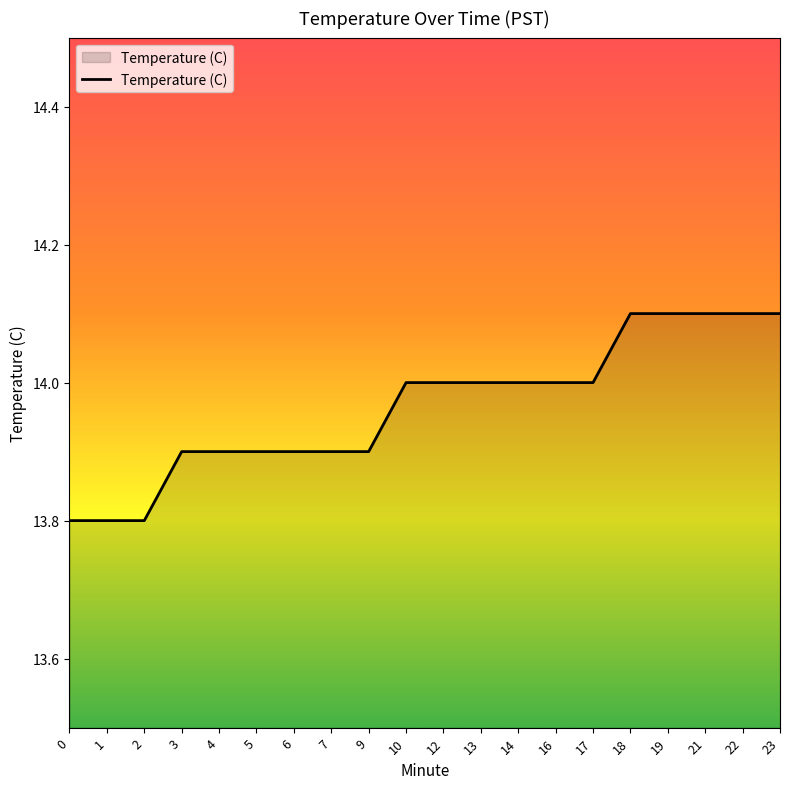

What is the sum of all values?

279.3